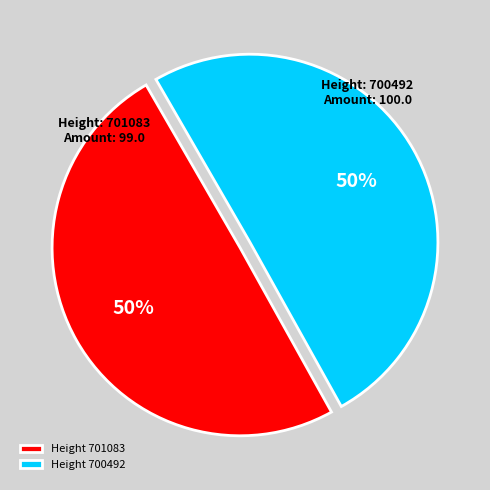

To the nearest percent, what portion does Height 700492 represent?

50%